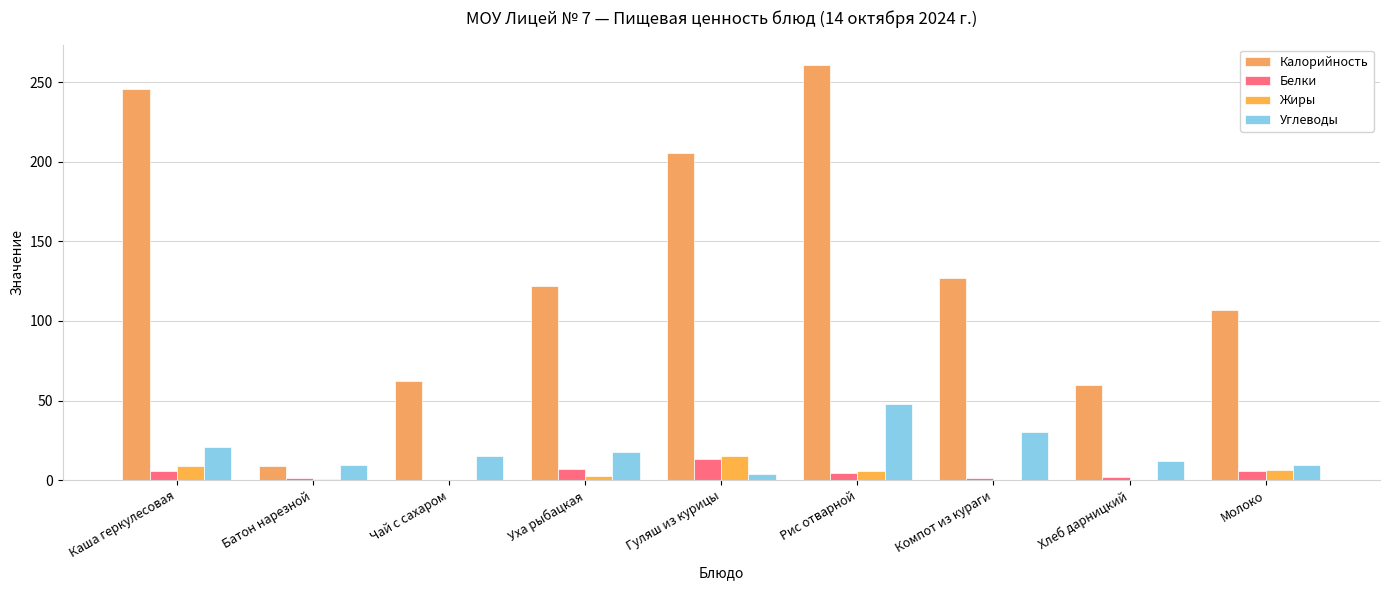

Does the chart contain stacked bars?

No